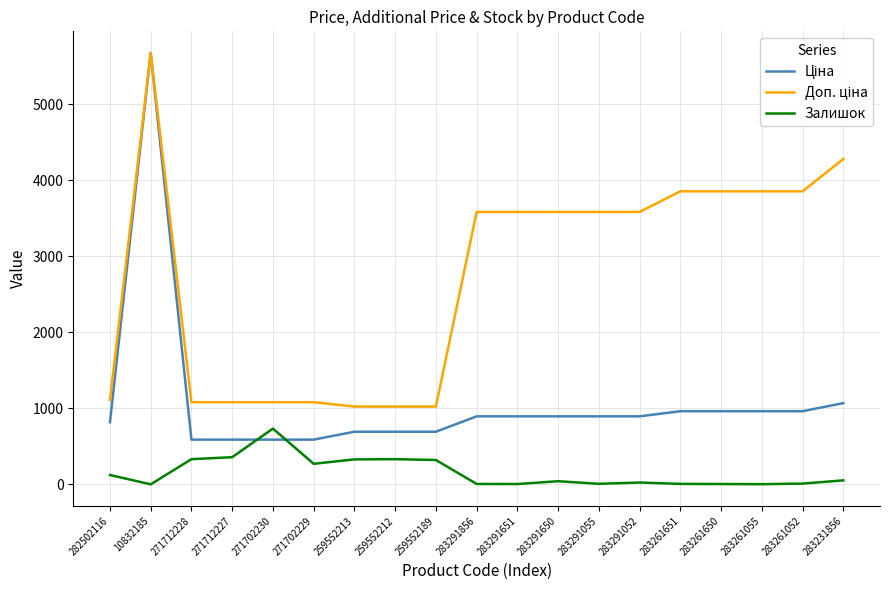

True or false: Залишок has a value of 7.0 at 283291856.

True